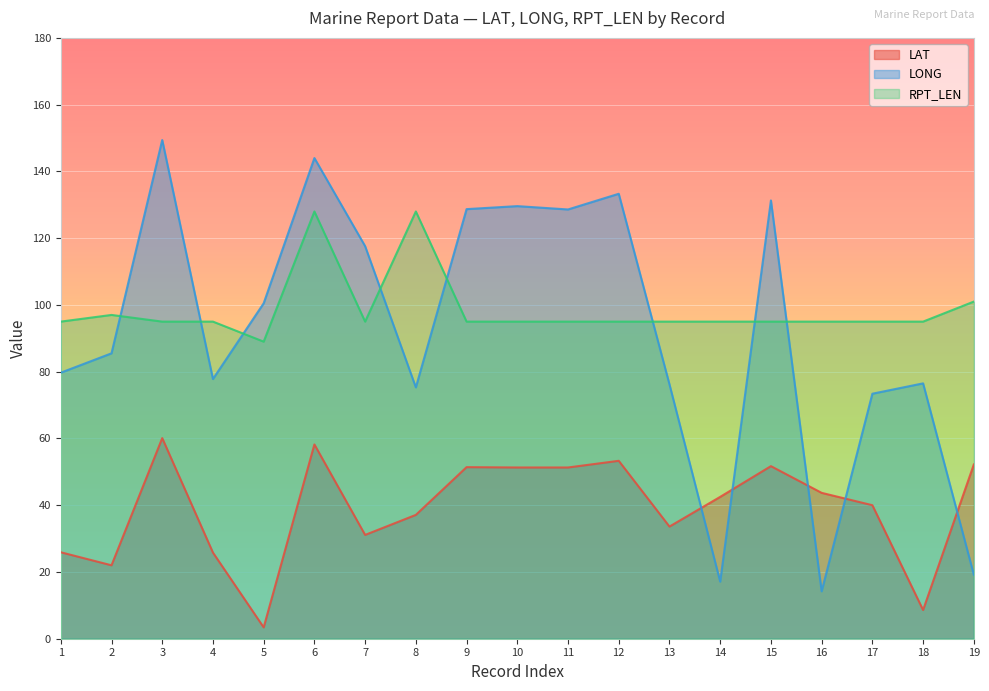

The value of LAT at 11 is 51.3. True or false?

True